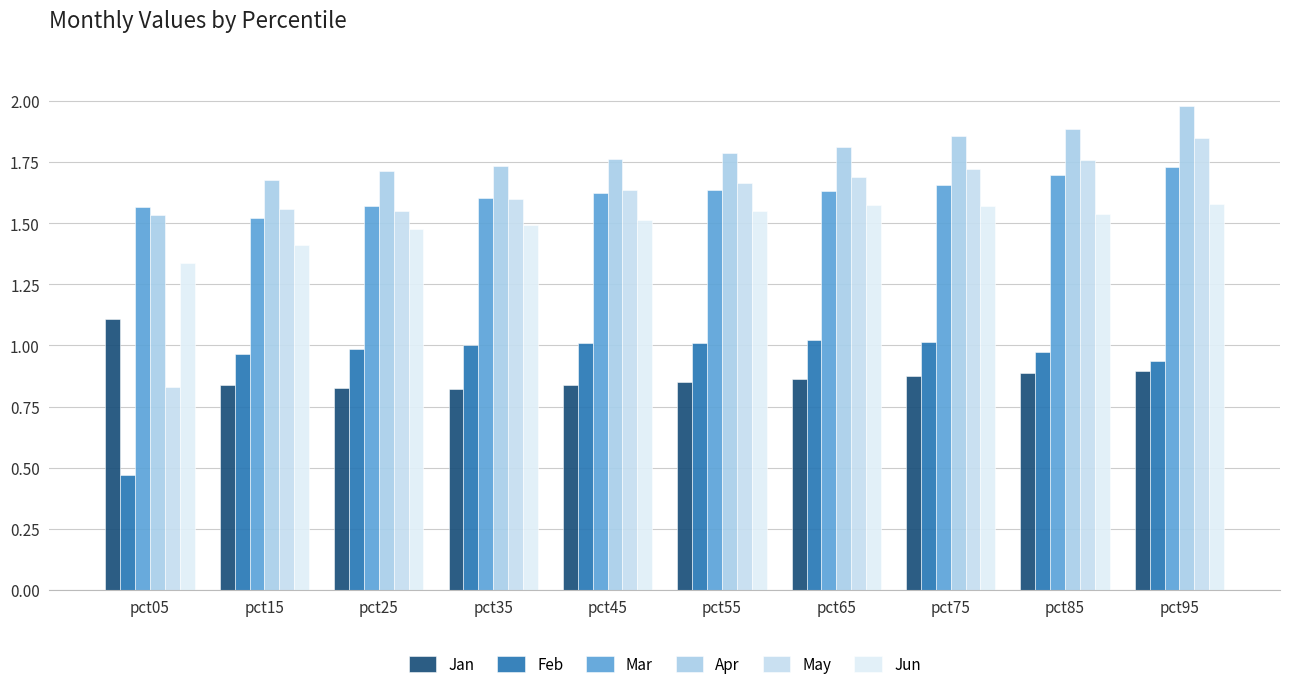

At how many categories does at least one series exceed 1?

10